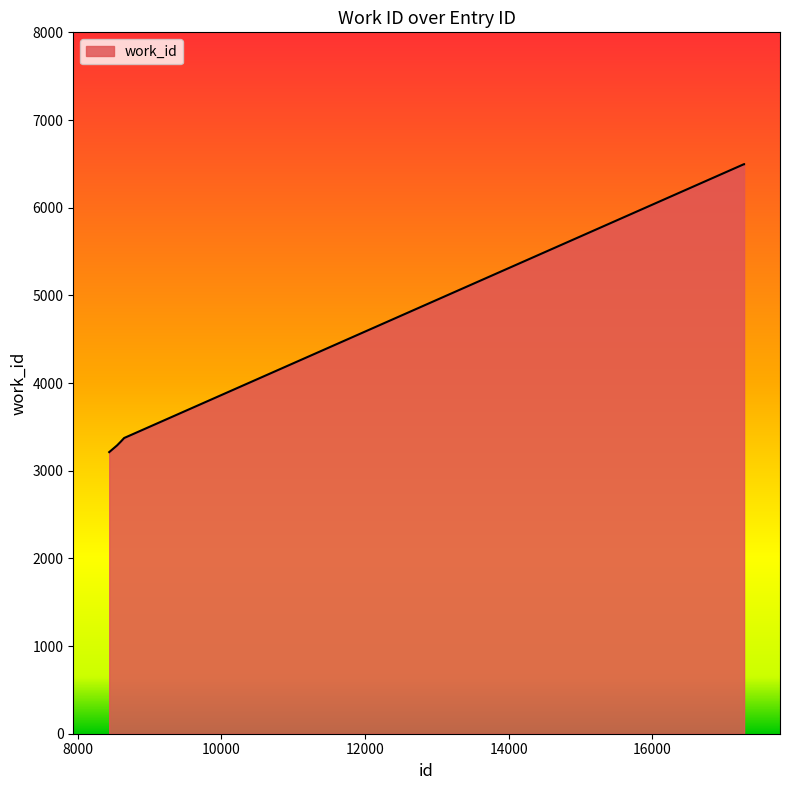

What is the difference between the maximum and minimum values?

3284